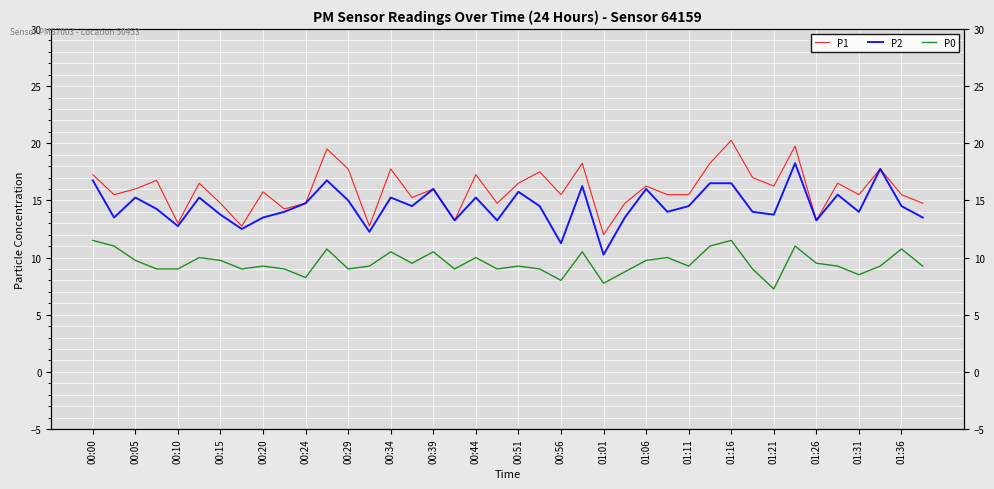

What is the value of the P1 point at the 33rd from the left?

16.2